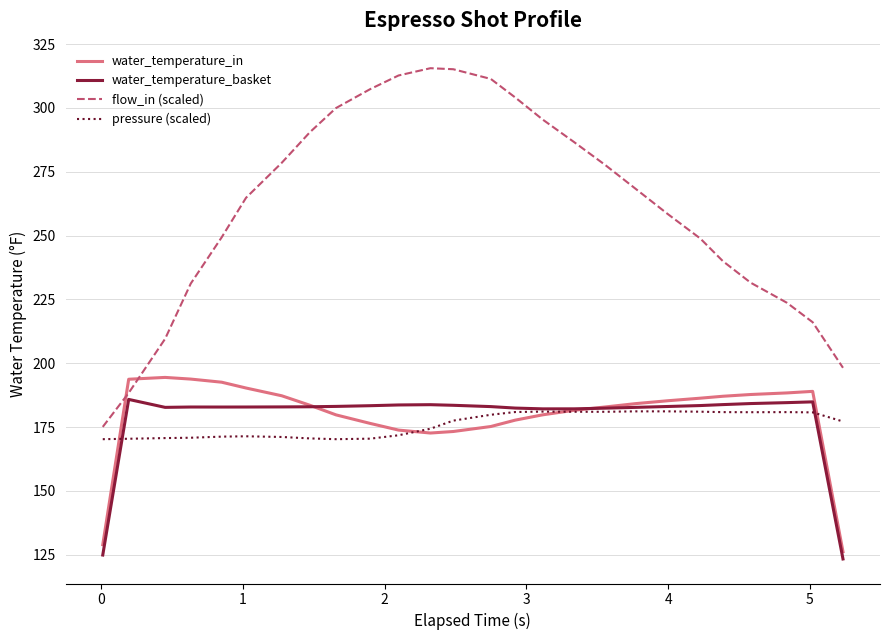

What is the highest value of the water_temperature_in series?

194.4